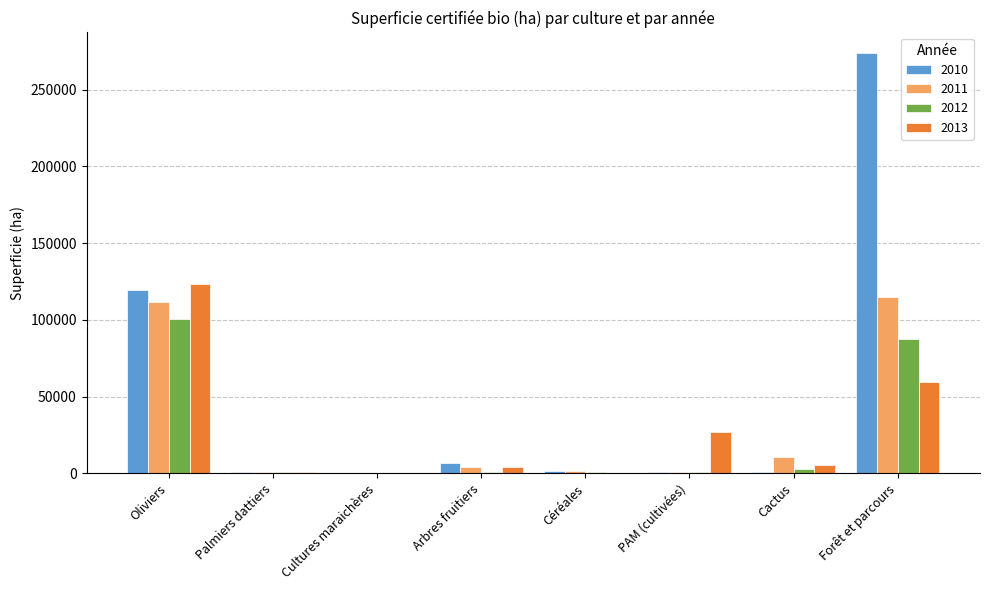

What is the difference between the 2010 values at Arbres fruitiers and Palmiers dattiers?

5530